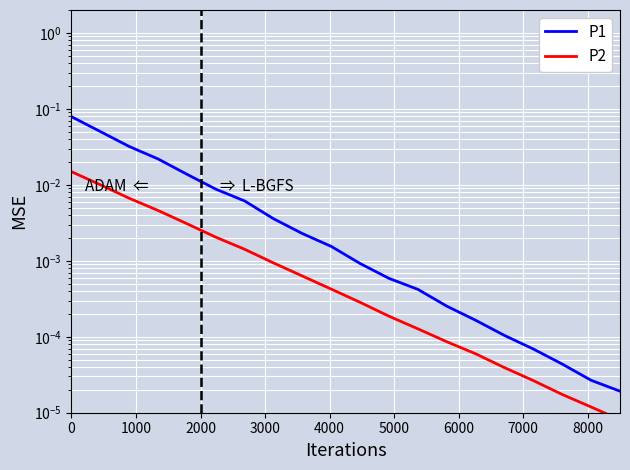

Between 7000 and 3000, which is larger?

3000